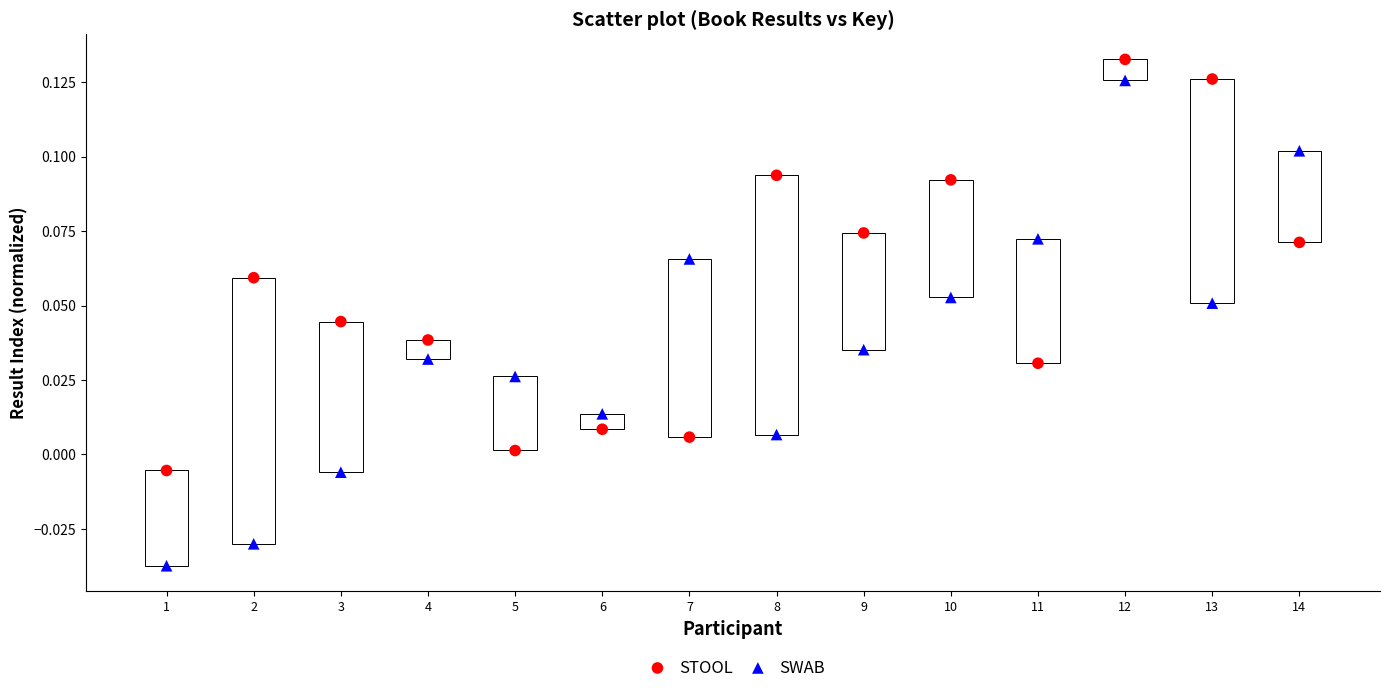

Which series contains the lowest Y value?

SWAB